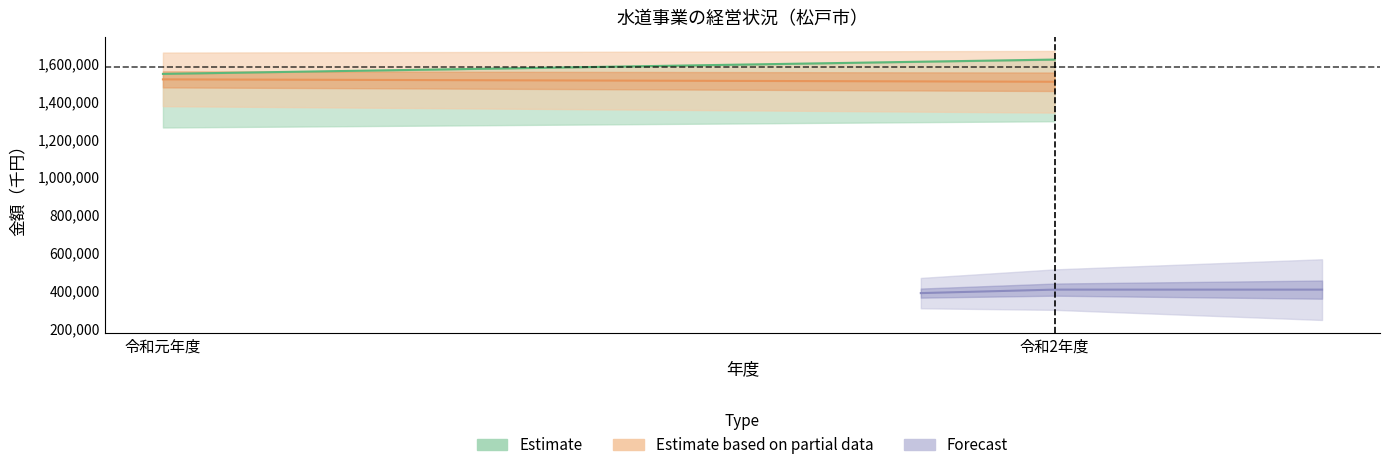

What is the value of the 経常収益 point at the 2nd from the left?

1618656